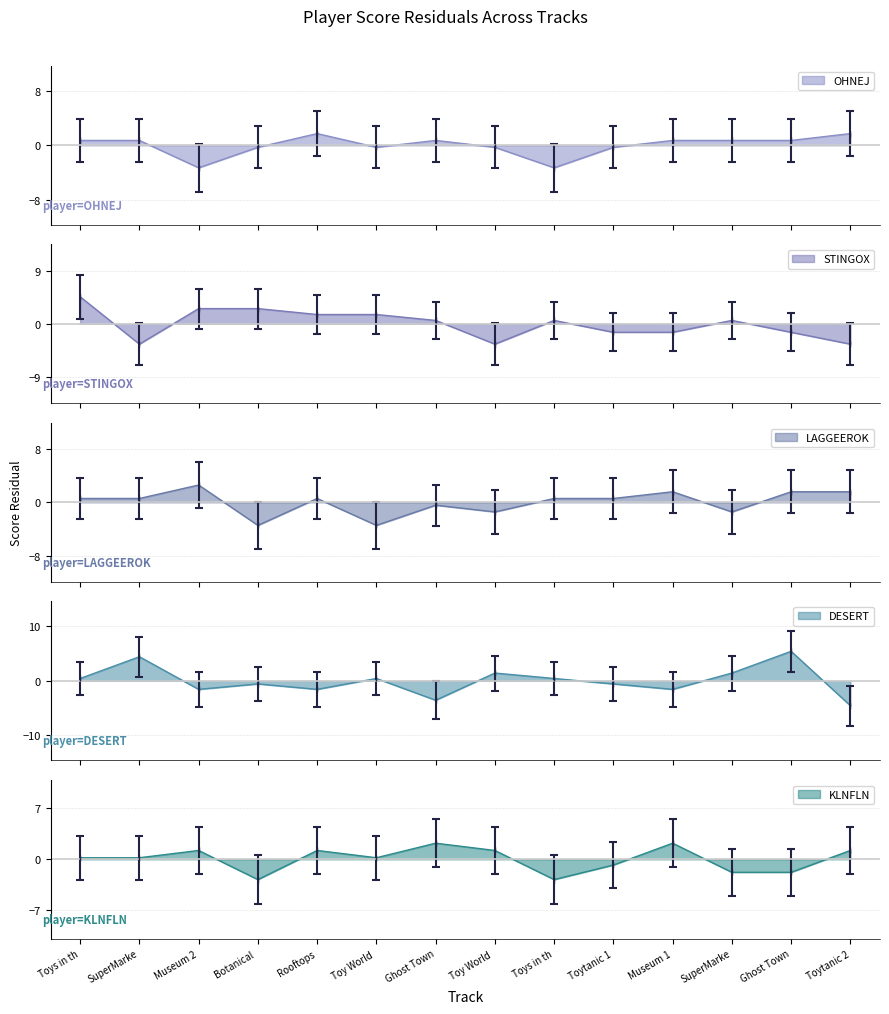

What is the minimum value for OHNEJ?

-3.3